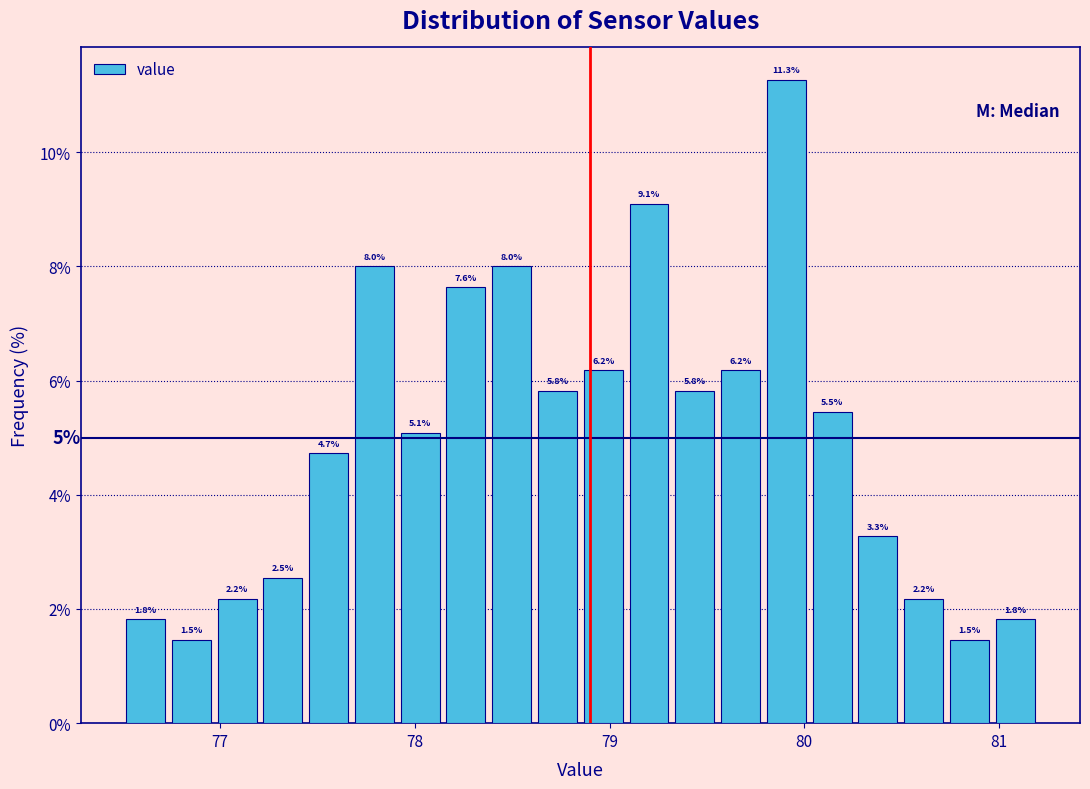

Around what value on the x-axis is the tallest bar? Give the approximate position of its centre, as read against the axis.

79.9